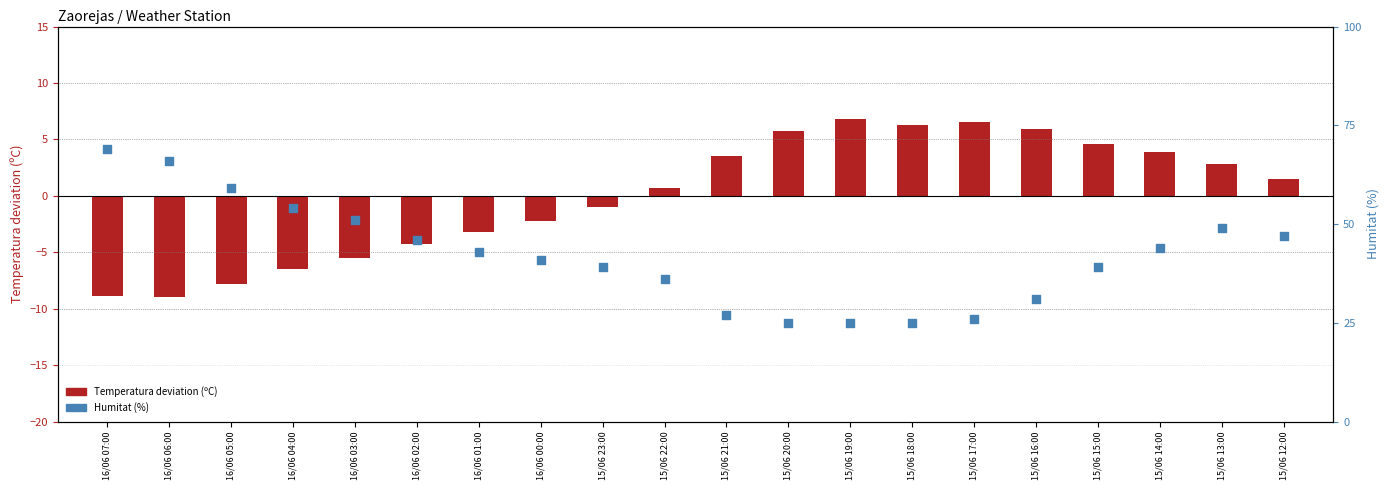

At how many categories does at least one series exceed 61?

2